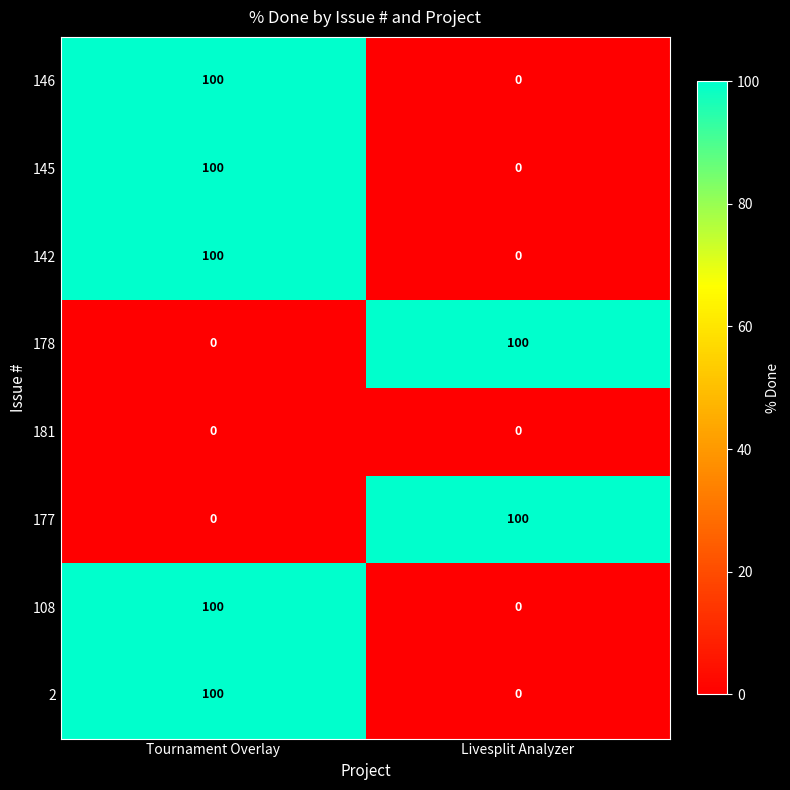

What is the average value of the 177 series?

50